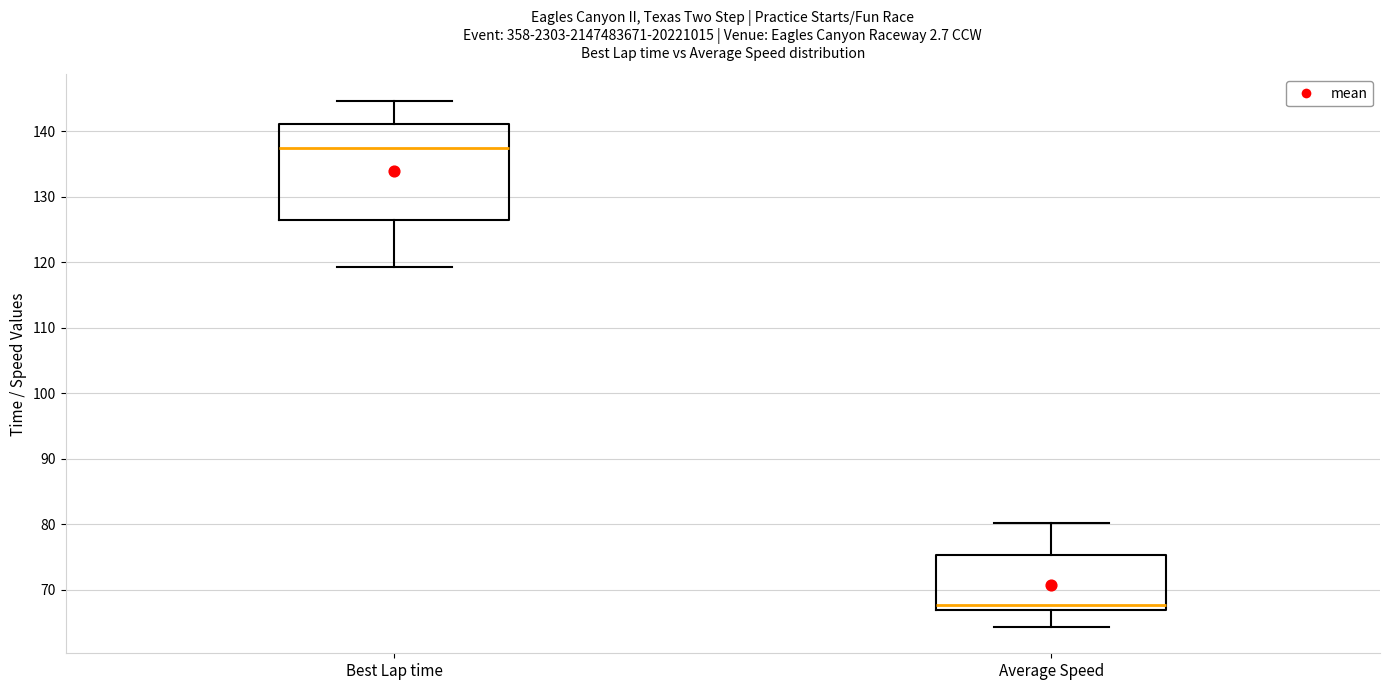

Which box is the tallest, from its lower edge to its upper edge?

Best Lap time